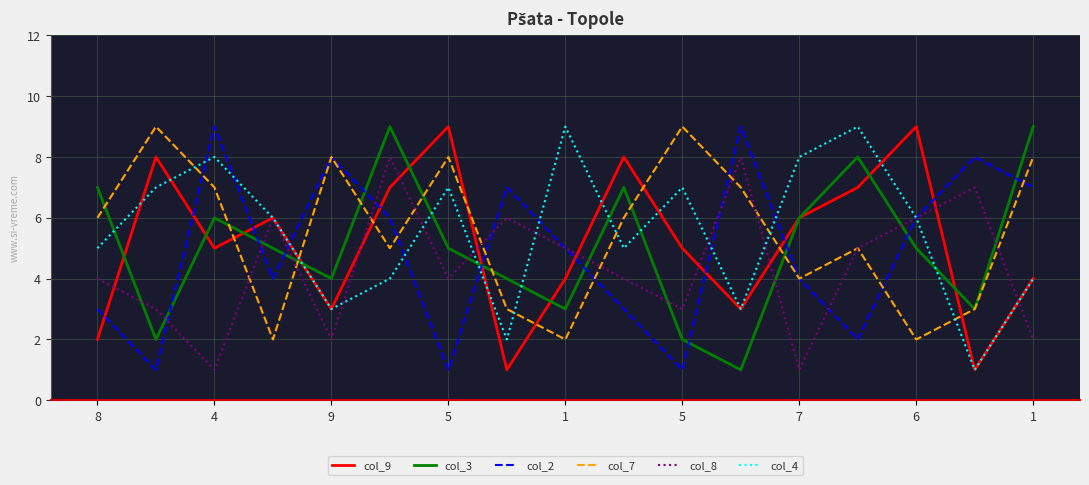

True or false: col_9 and col_8 intersect in this chart.

True